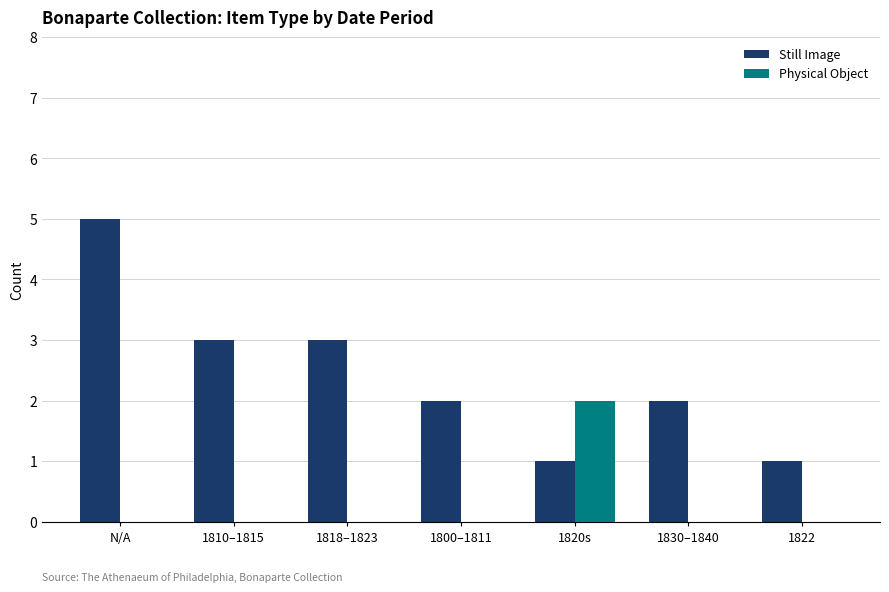

The Still Image series shows 4 at 1810–1815. True or false?

False